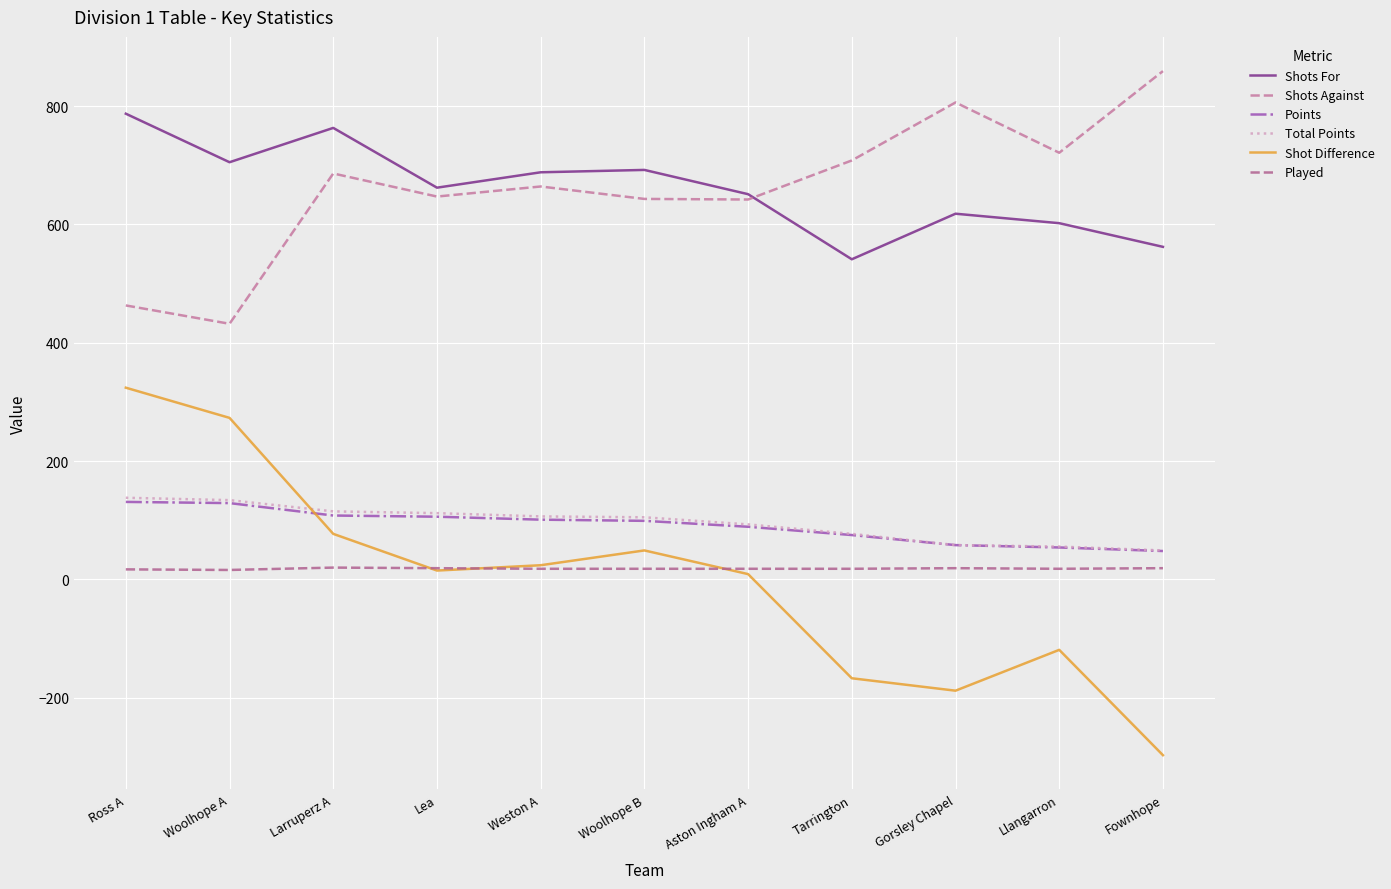

True or false: Total Points has a value of 49.0 at Fownhope.

True